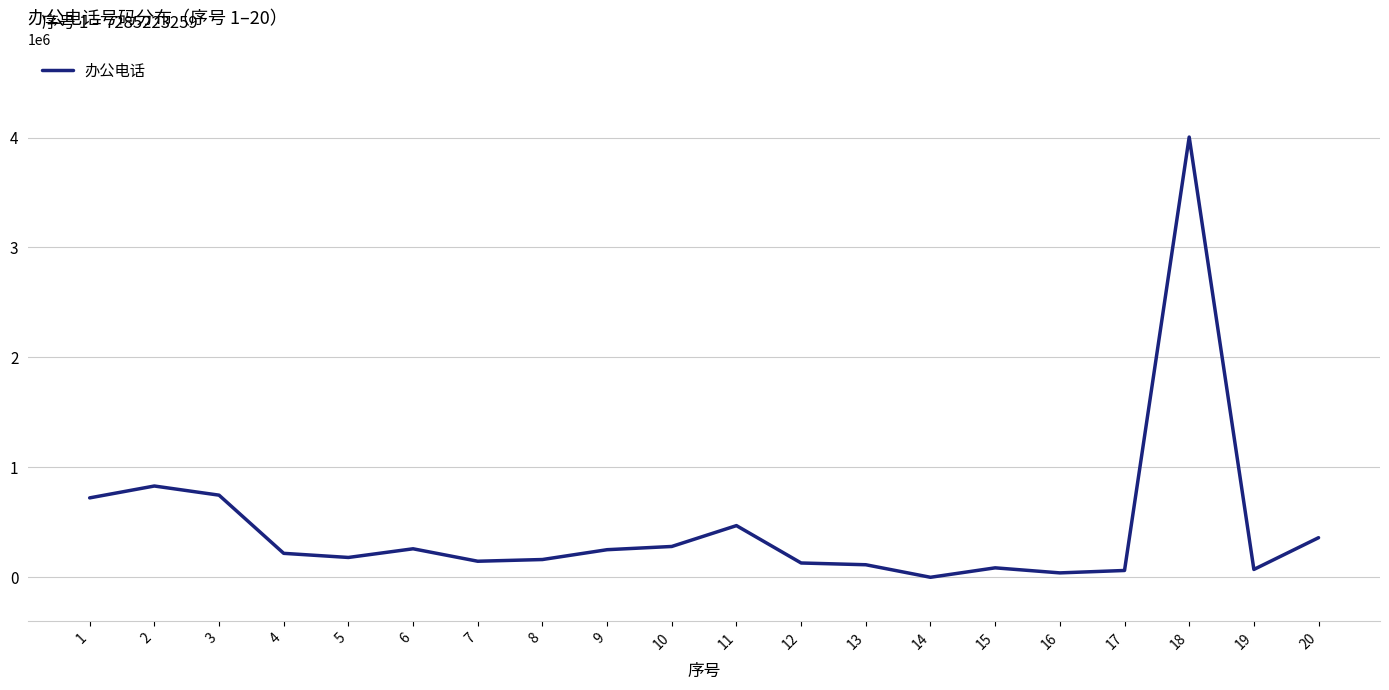

The value at 6 is 463111. True or false?

False